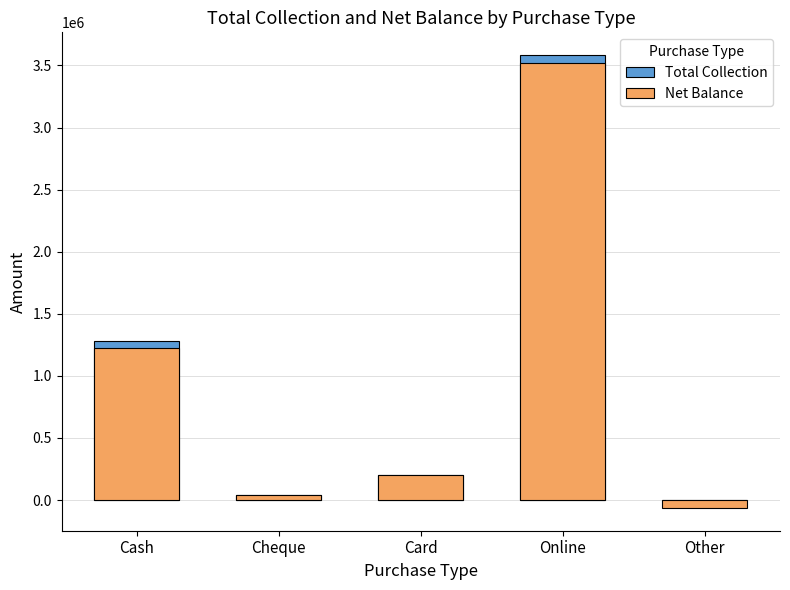

How many bars are there in each group?

2